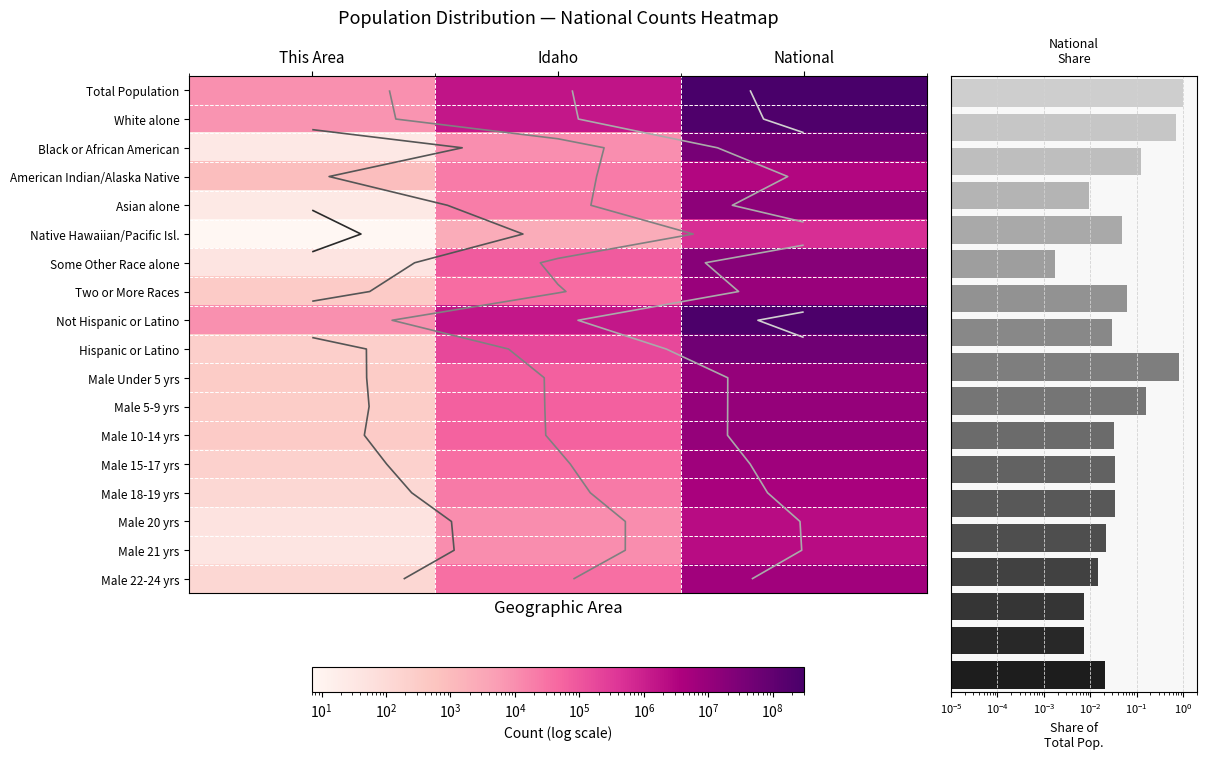

The value of American Indian/Alaska Native at This Area is 809. True or false?

True